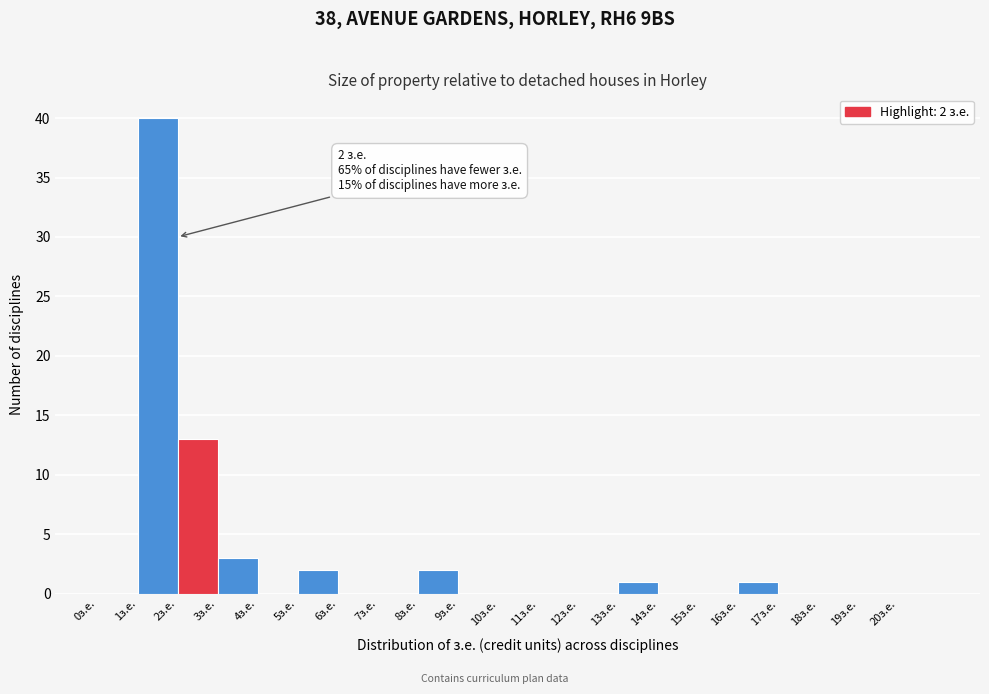

Which range on the x-axis has the tallest bar?

1 to 2